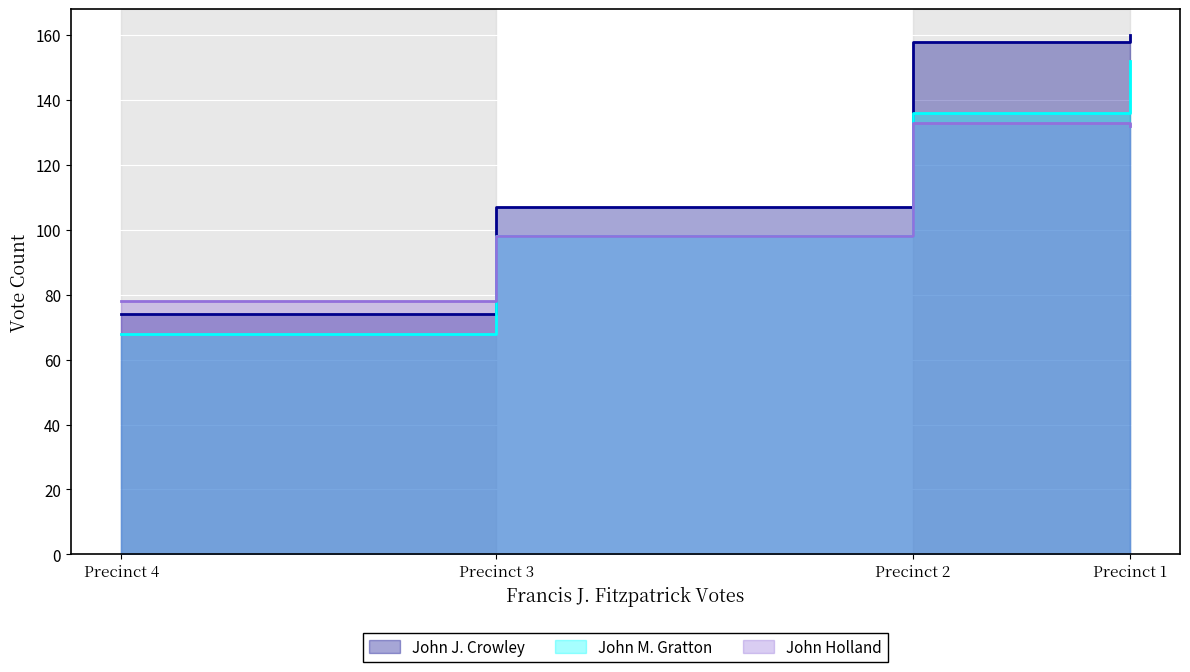

What is the difference between the highest and lowest values at Precinct 4?

10